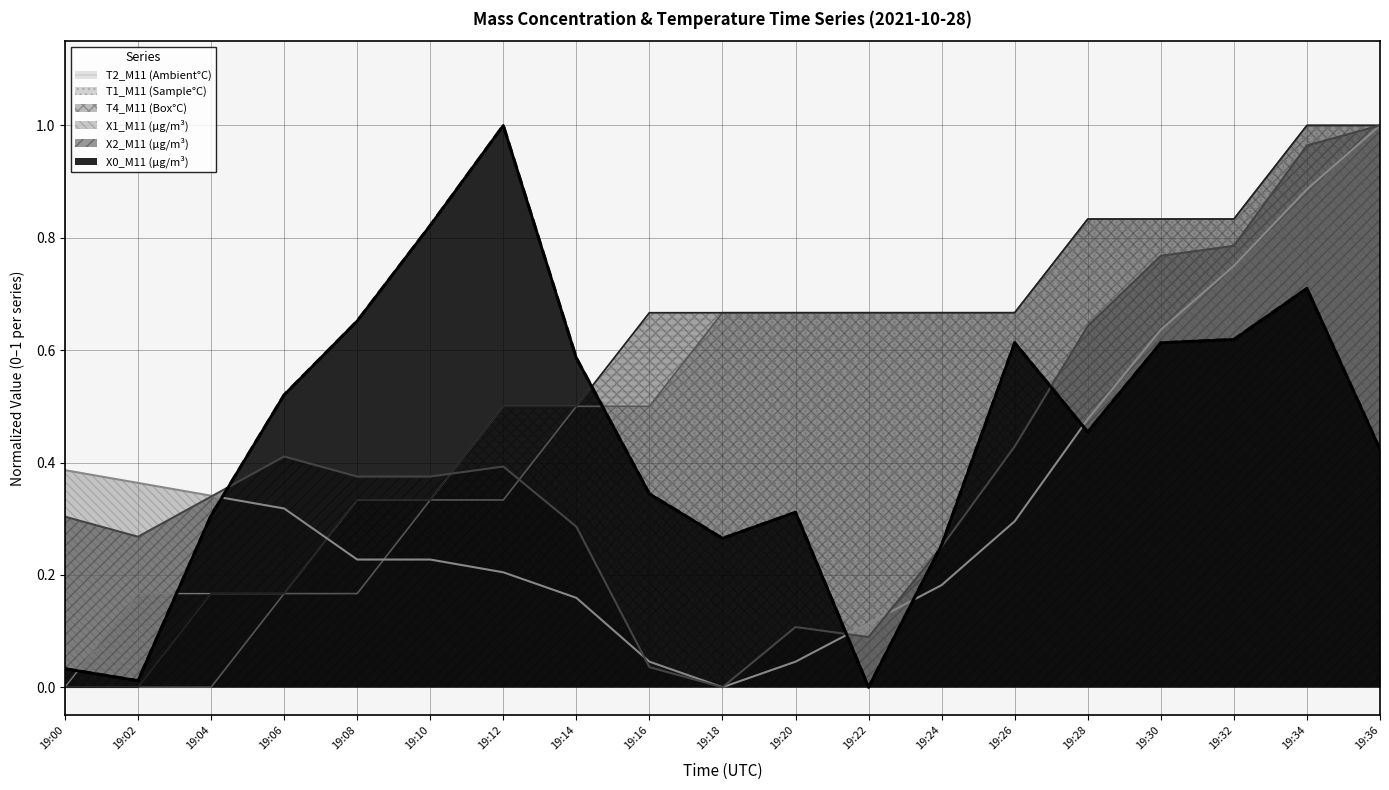

How many values in the T2_M11 (Ambient°C) series exceed 0?

18